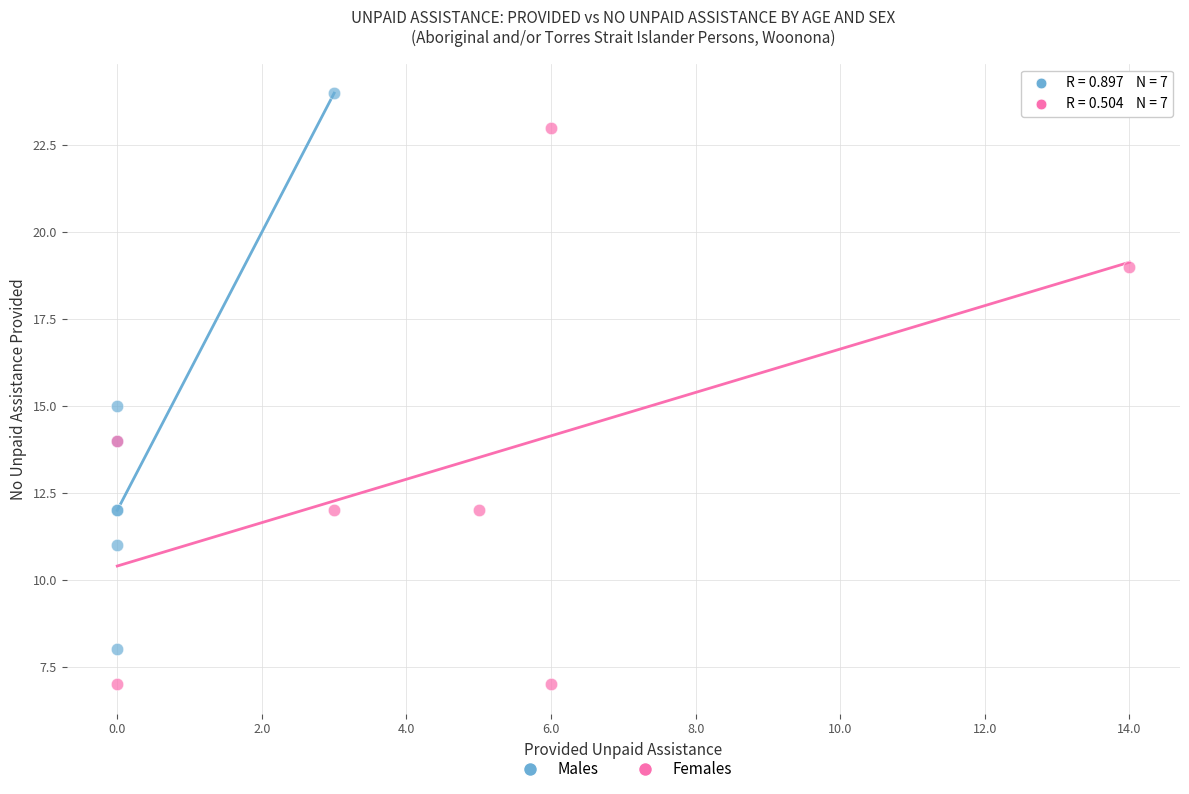

Which series reaches the minimum Y coordinate?

Females